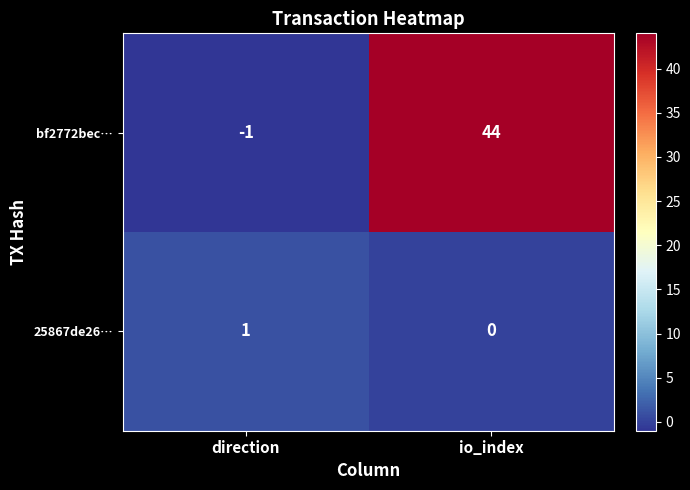

At which category does the chart reach its minimum across all series?

direction